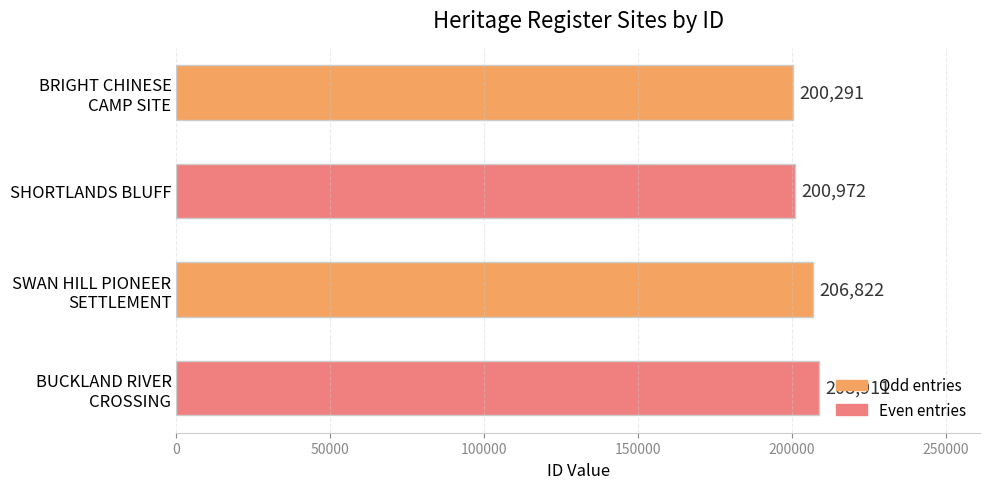

What is the difference between the maximum and second lowest values?

7939